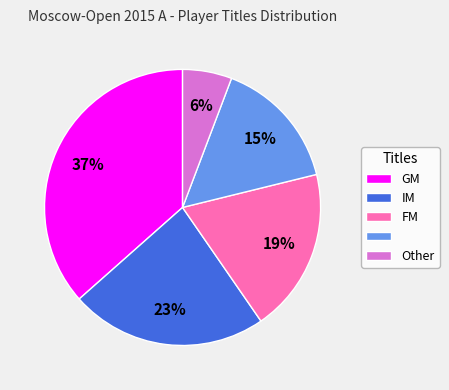

To the nearest percent, what is the average slice percentage?

20%